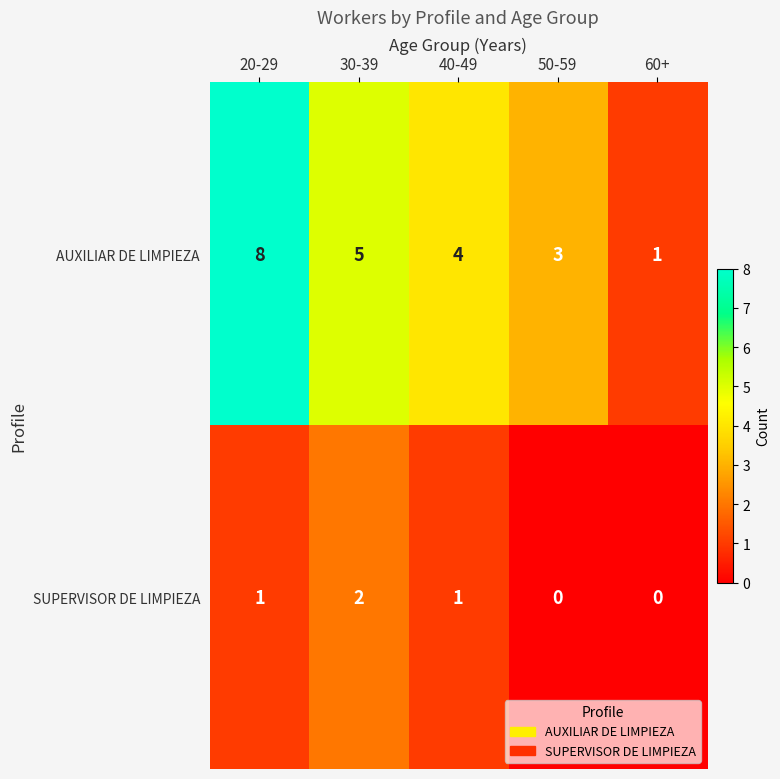

Count the number of categories in the chart.

5